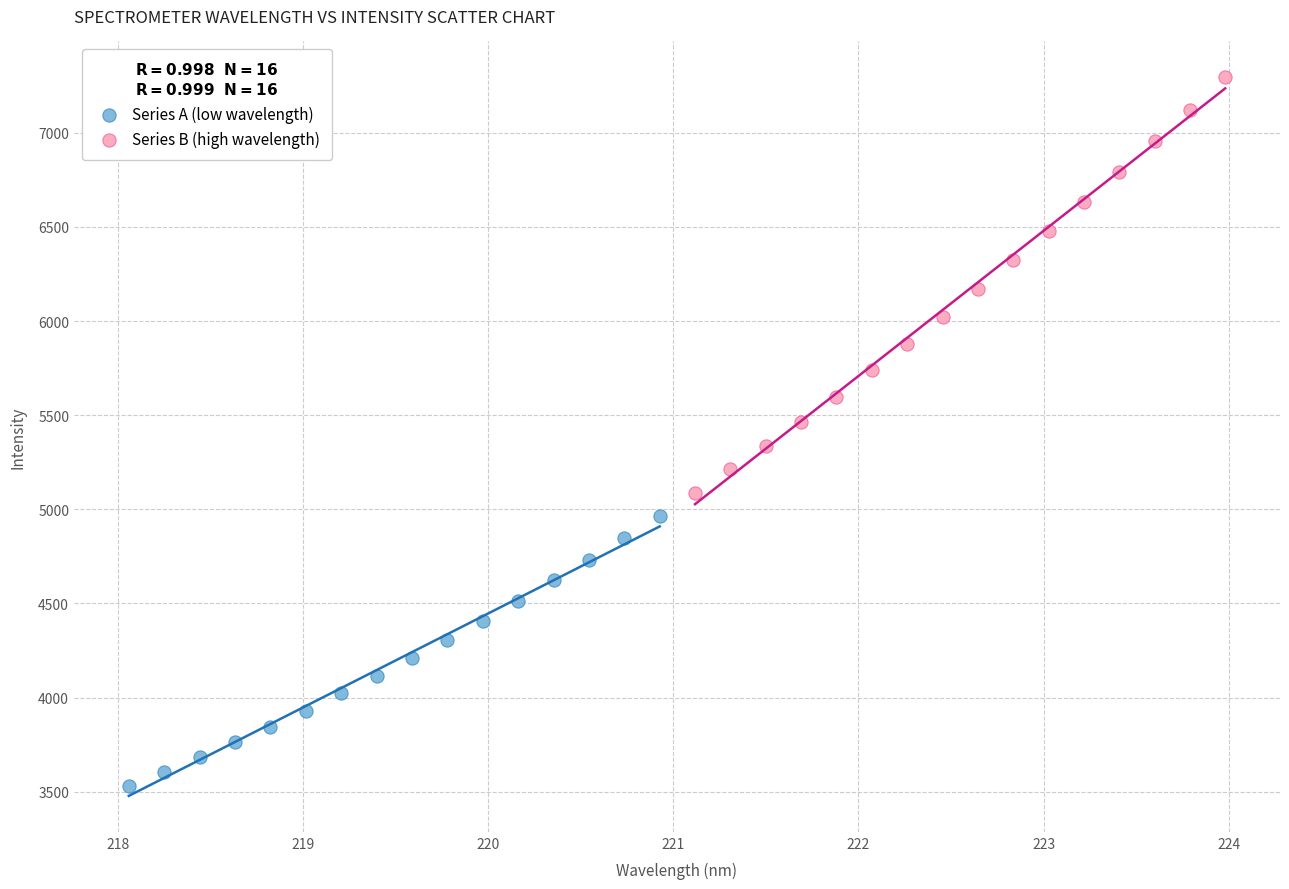

Which series reaches the maximum Y coordinate?

Series B (high wavelength)